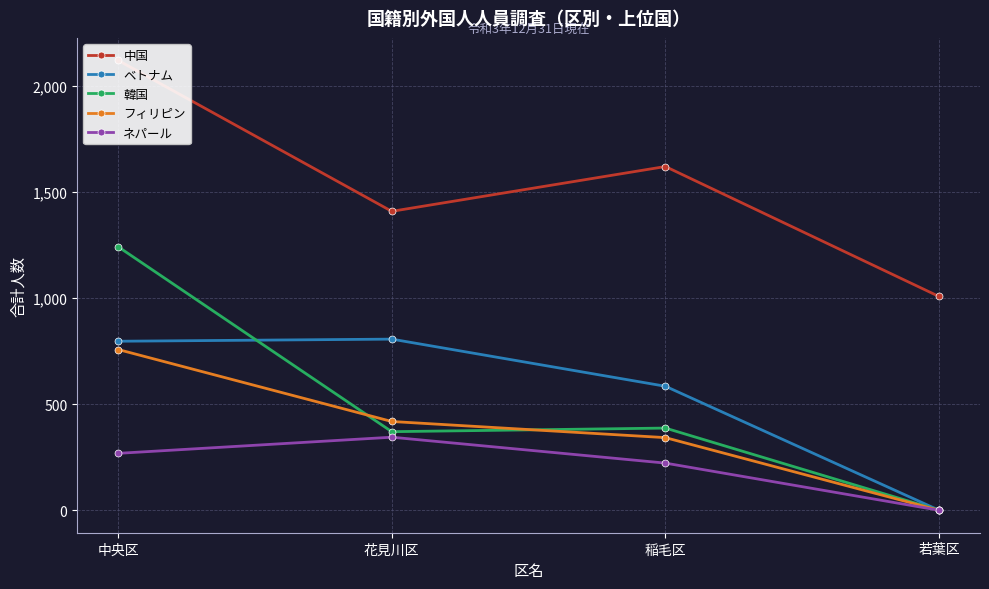

What is the highest value of the フィリピン series?

757